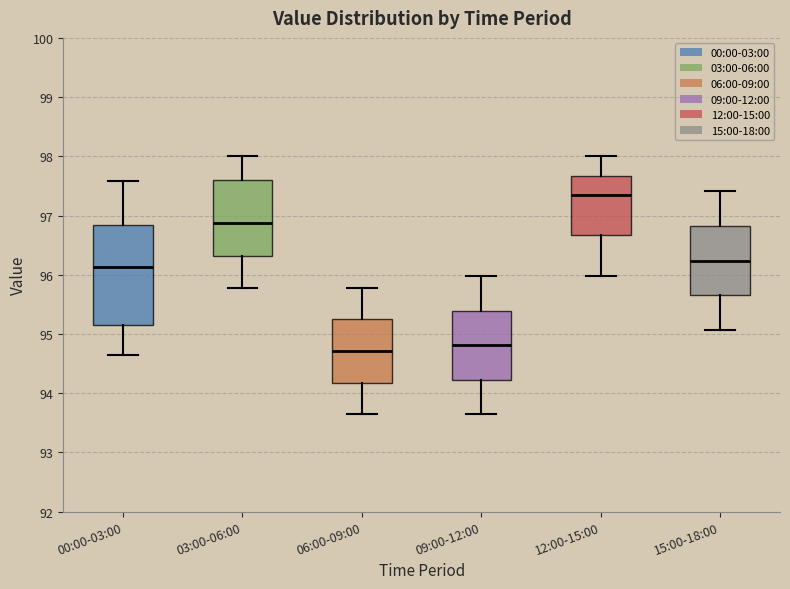

Comparing the boxes themselves (not the whiskers), which one is the tallest?

00:00-03:00